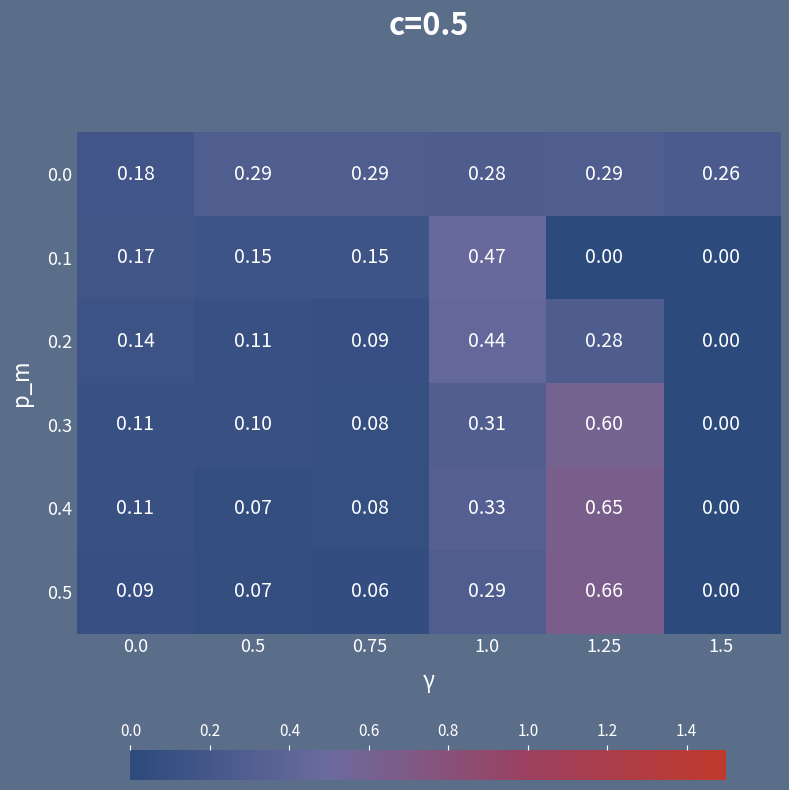

Is the value of 0.2 at 0.75 greater than the value of 0.4 at 0.75?

Yes